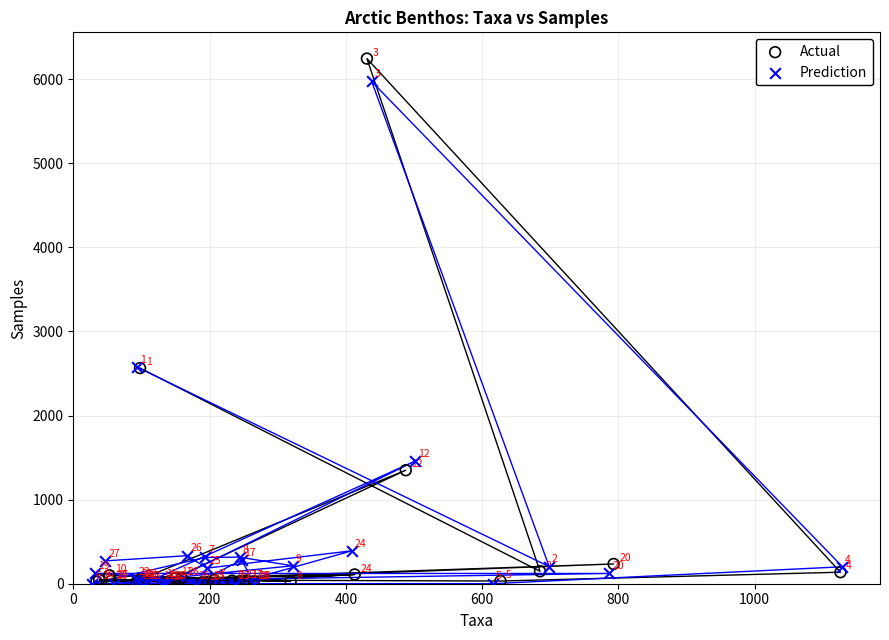

Which series reaches the maximum Y coordinate?

Actual